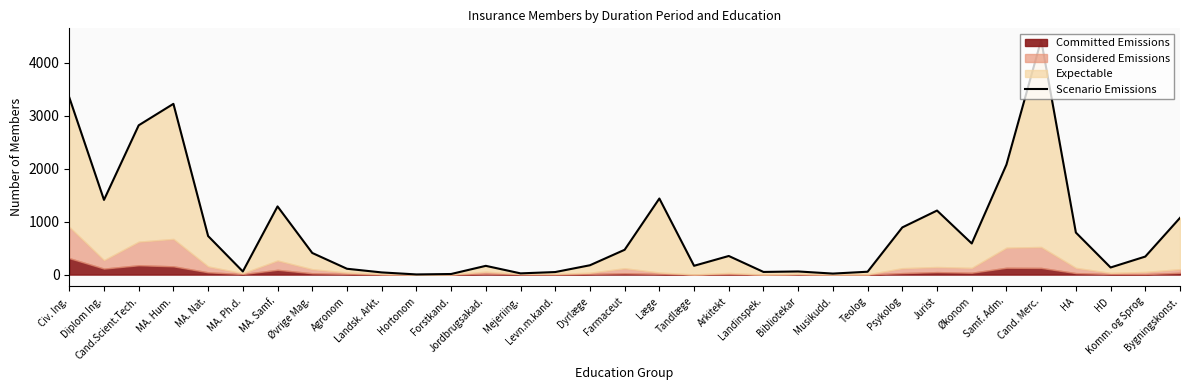

How many points are lower than both their immediate neighbors (excluding endpoints)?

9